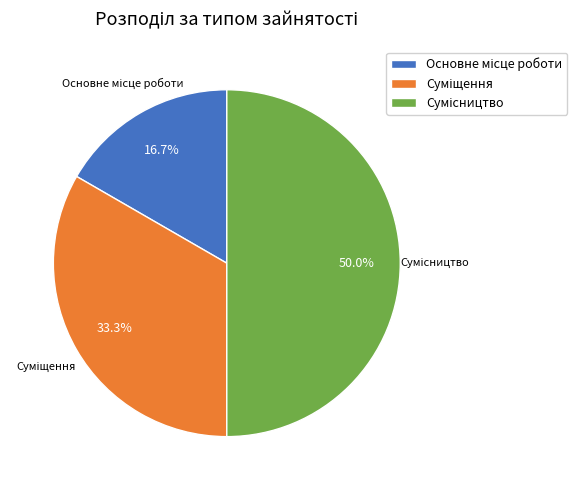

Which slice is the largest?

Сумісництво